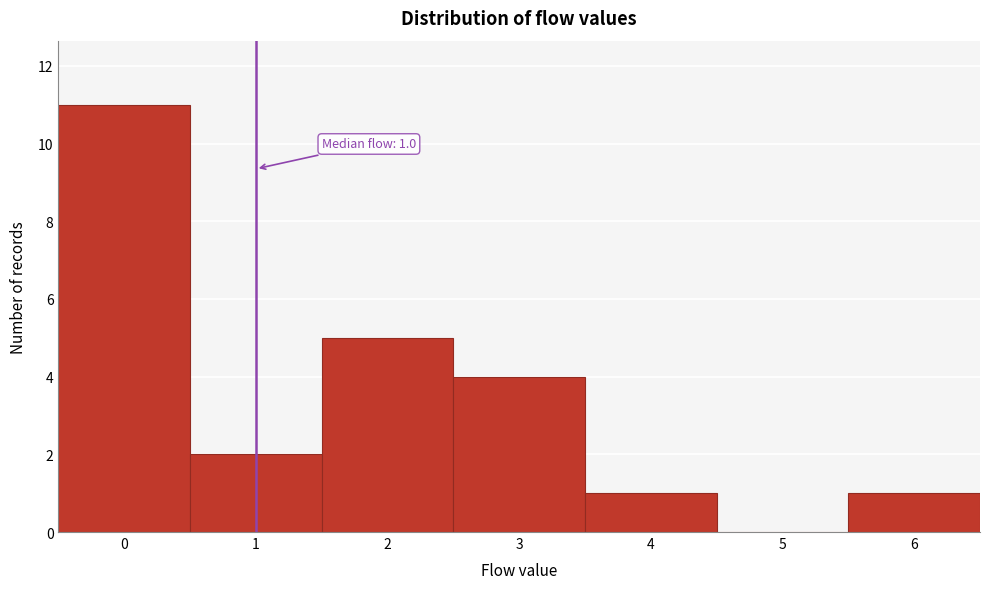

Which range on the x-axis has the tallest bar?

-0.5 to 0.5